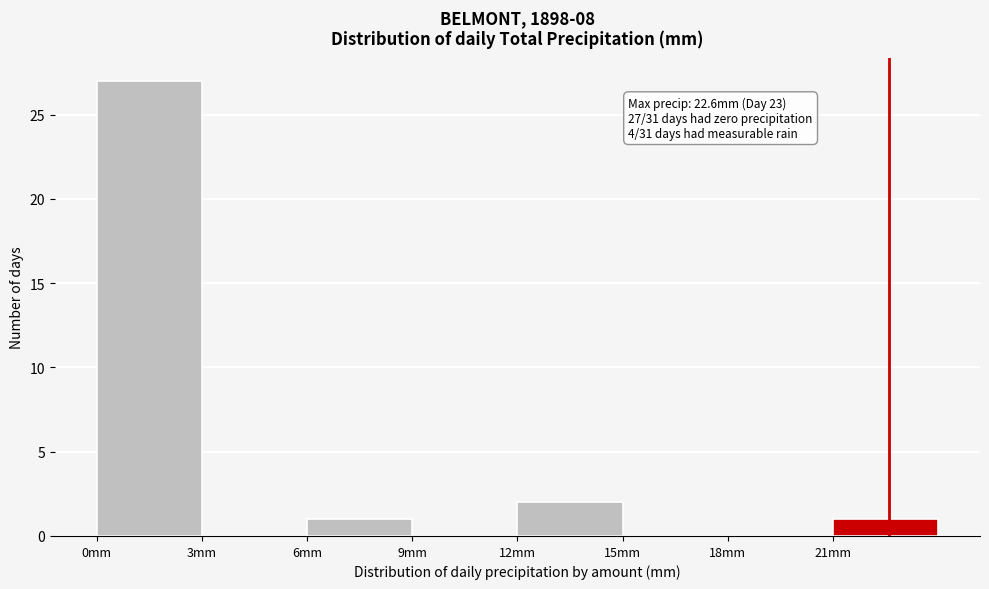

Which range on the x-axis has the tallest bar?

0 to 3